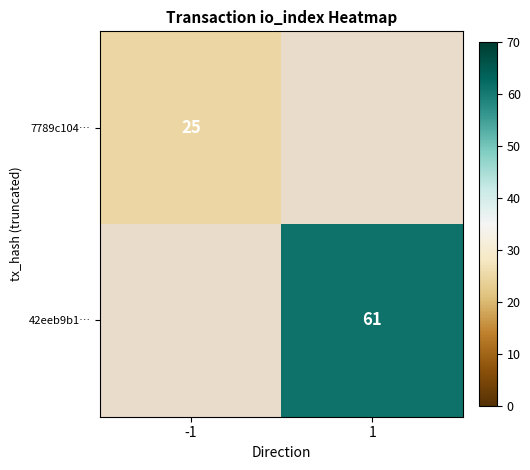

True or false: 7789c104… has a value of 15 at -1.

False